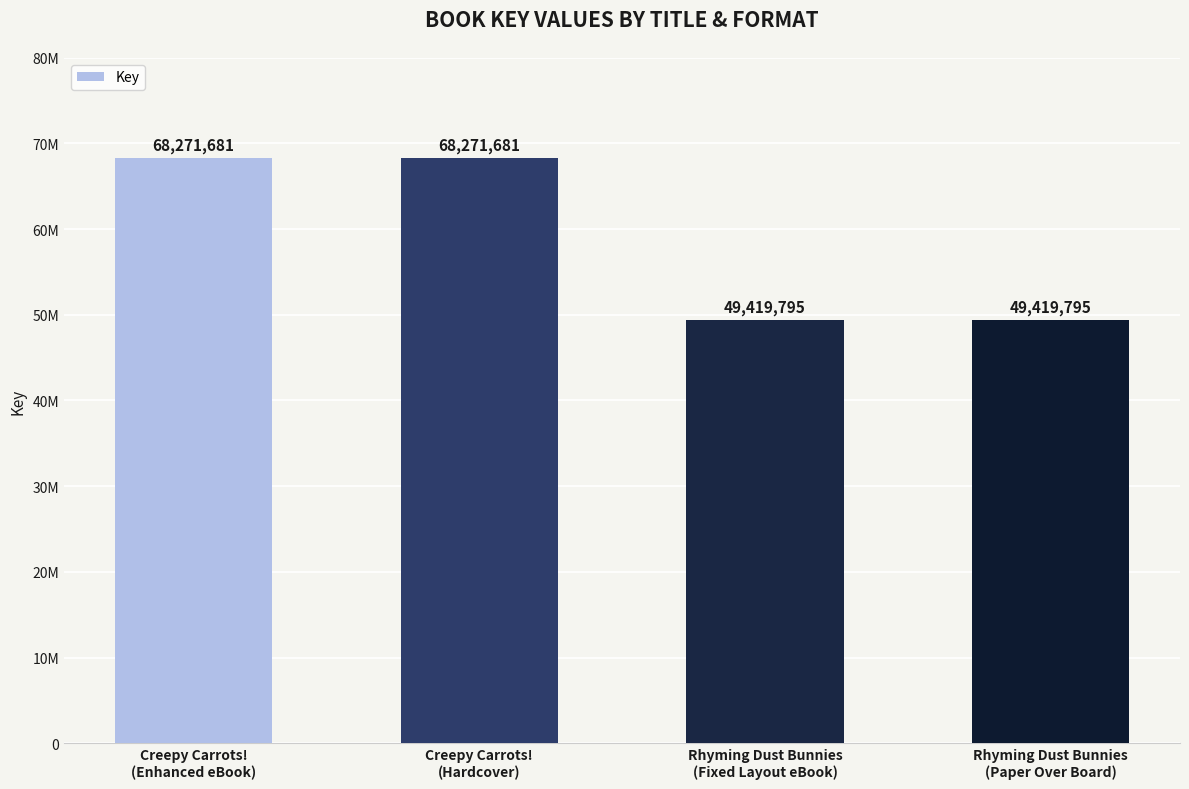

Reading left to right, list all the values displayed in this chart.

Creepy Carrots!
(Enhanced eBook)=68271681	Creepy Carrots!
(Hardcover)=68271681	Rhyming Dust Bunnies
(Fixed Layout eBook)=49419795	Rhyming Dust Bunnies
(Paper Over Board)=49419795